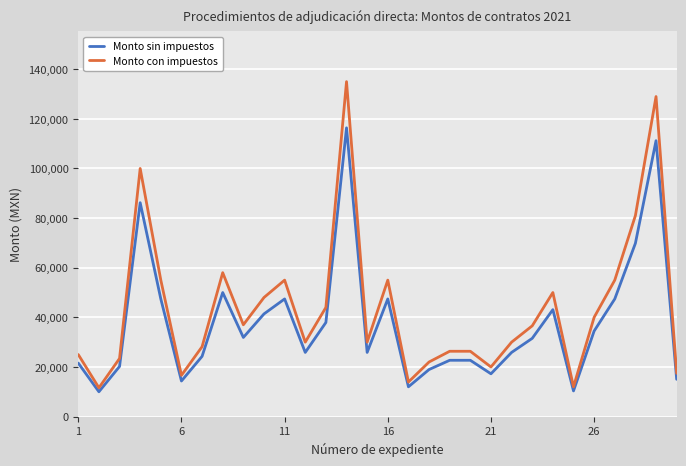

What is the maximum value for Monto sin impuestos?

116379.3